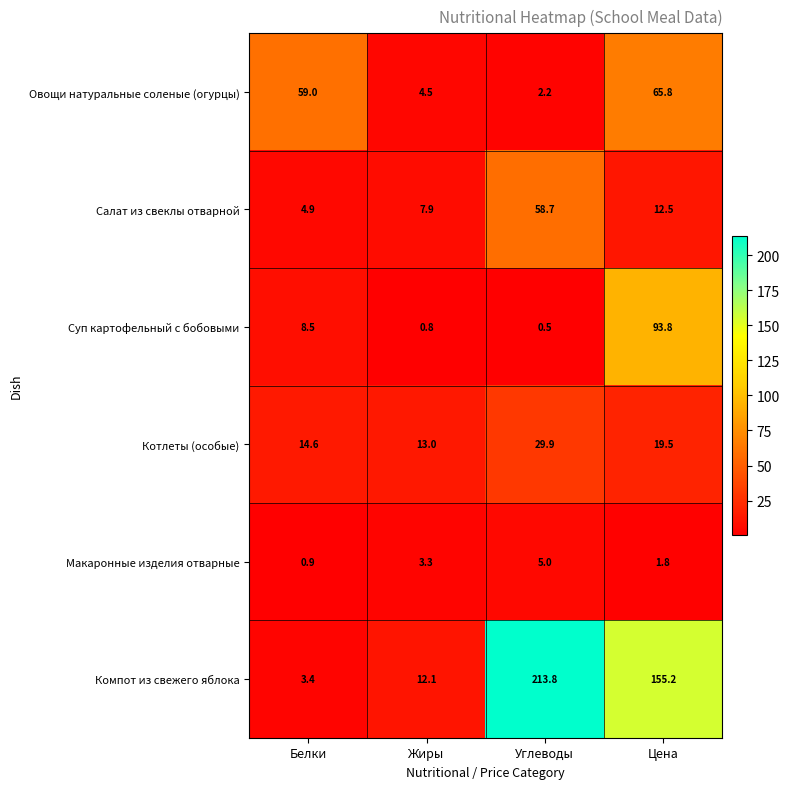

What is the sum of the Овощи натуральные соленые (огурцы) values at Белки and Углеводы?

61.2